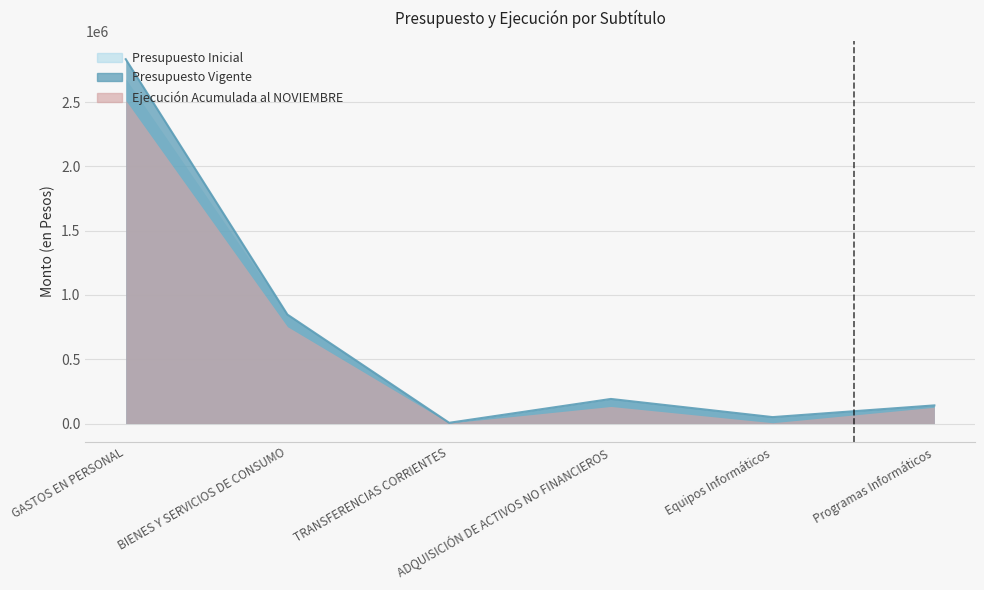

What is the total value across all series at ADQUISICIÓN DE ACTIVOS NO FINANCIEROS?

515365